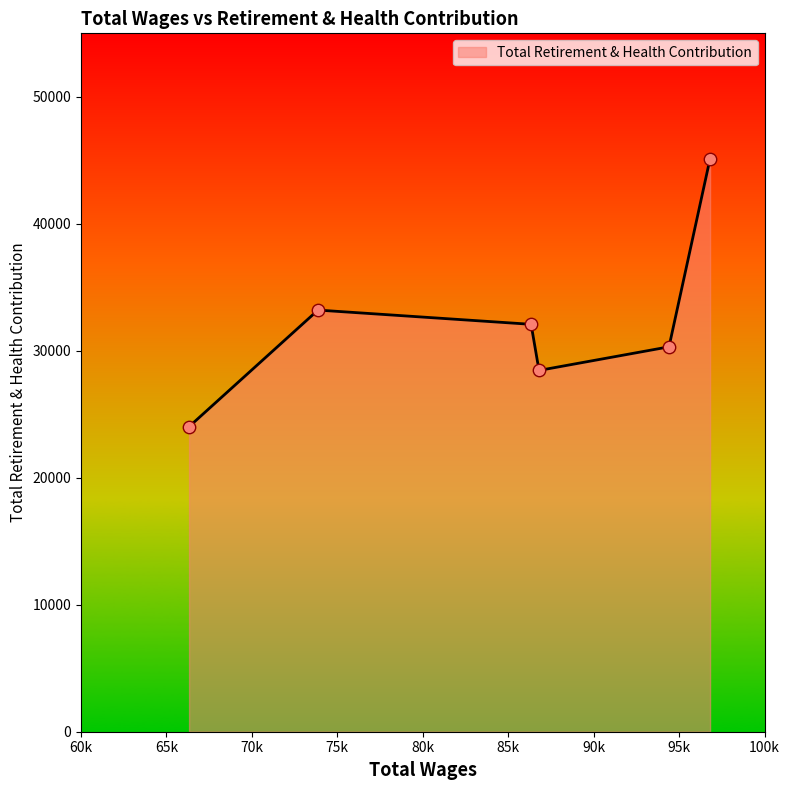

Approximately how many times larger is the value at 86338.0 compared to 96811.0?

0.7